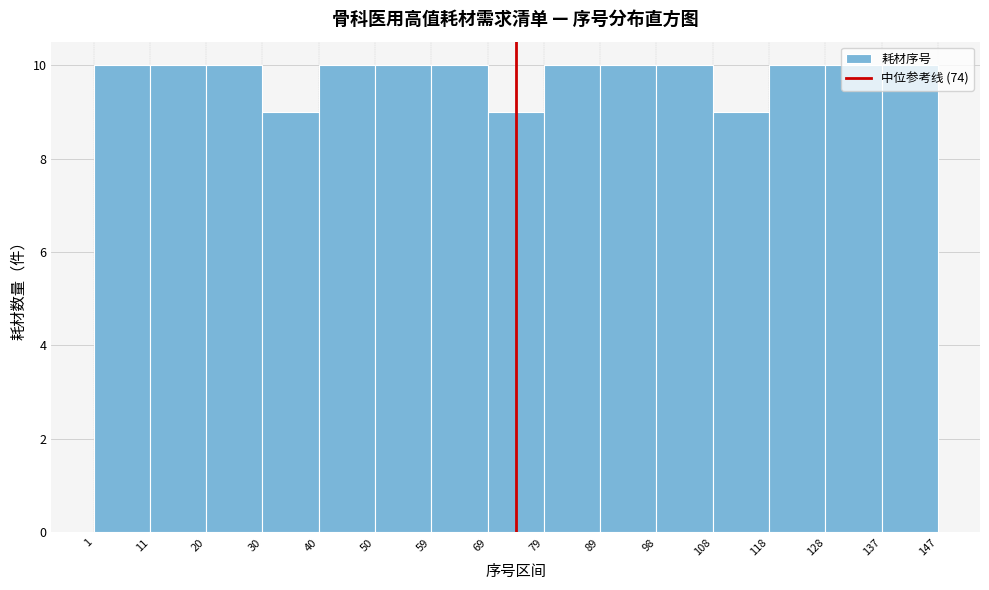

How tall is the bar that spans 79 to 89 on the x-axis? The values are not printed on the chart, so give them approximately, as read against the axis.

10